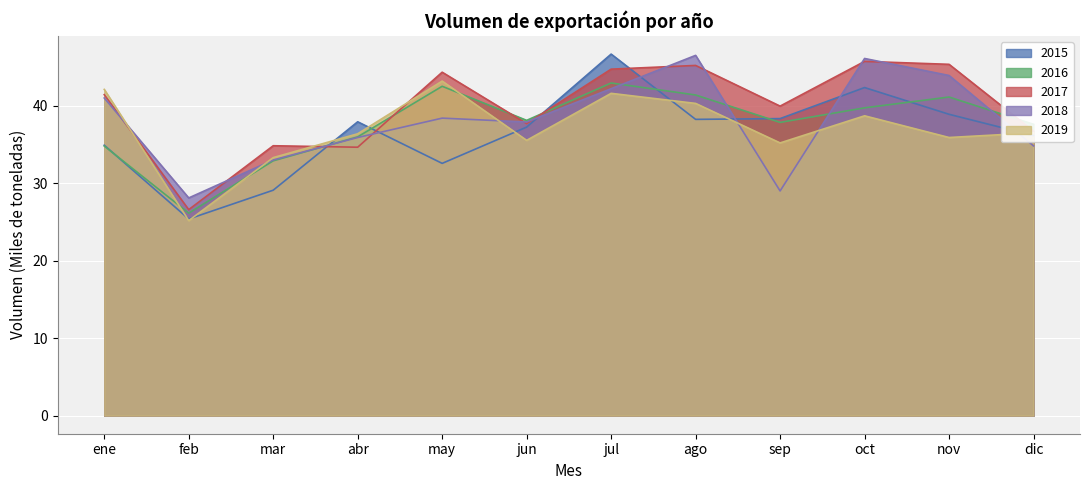

How many times do 2018 and 2016 cross each other?

5